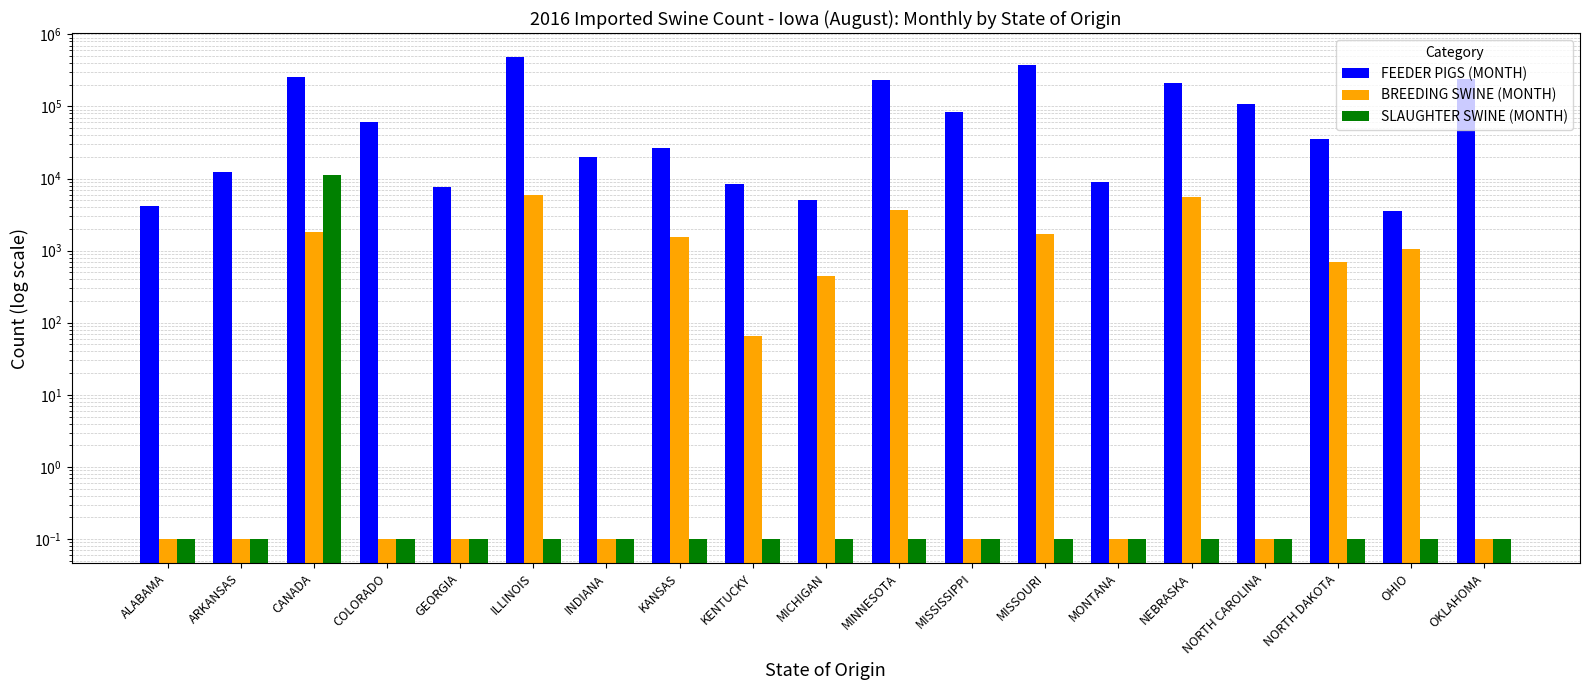

True or false: SLAUGHTER SWINE (MONTH) has a value of 0.1 at MONTANA.

True